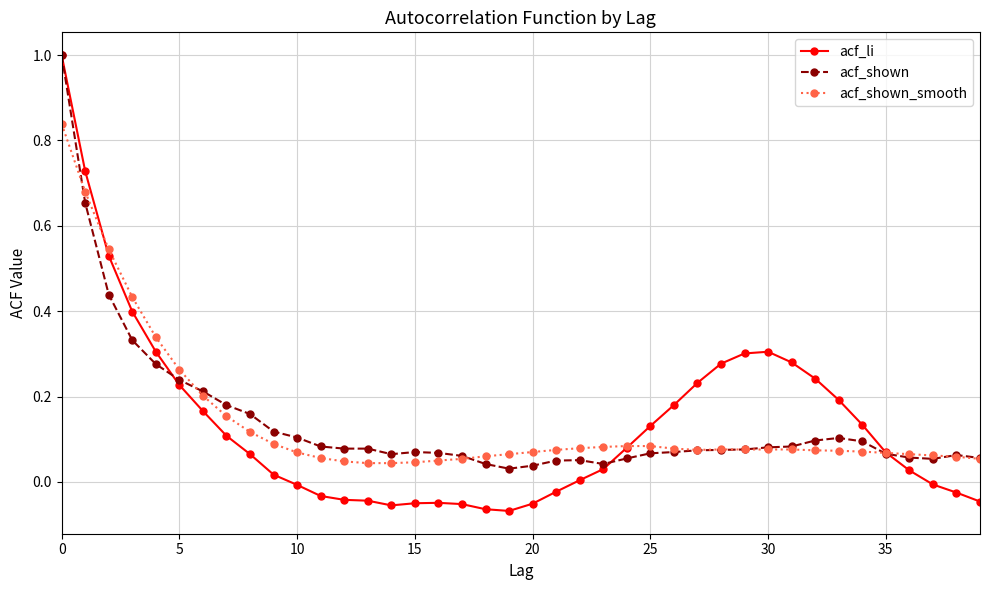

What is the maximum value for acf_shown?

1.0